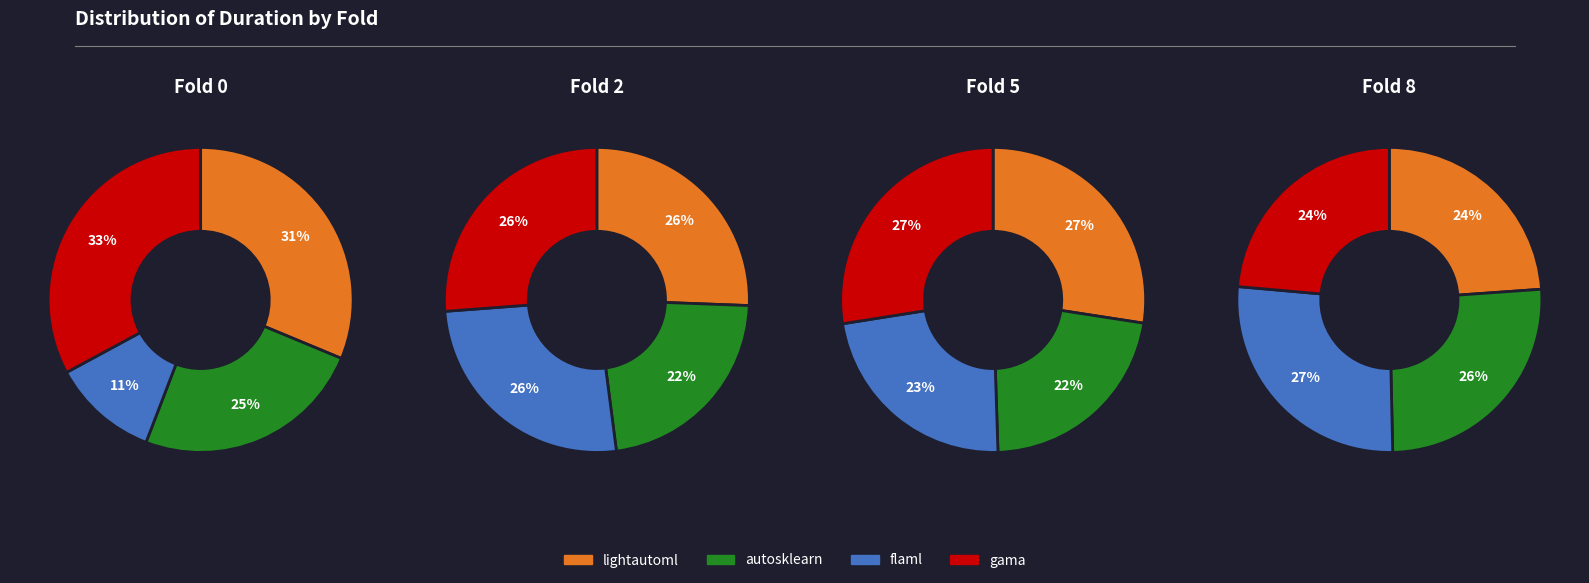

Is there any slice that represents more than half of the pie?

No